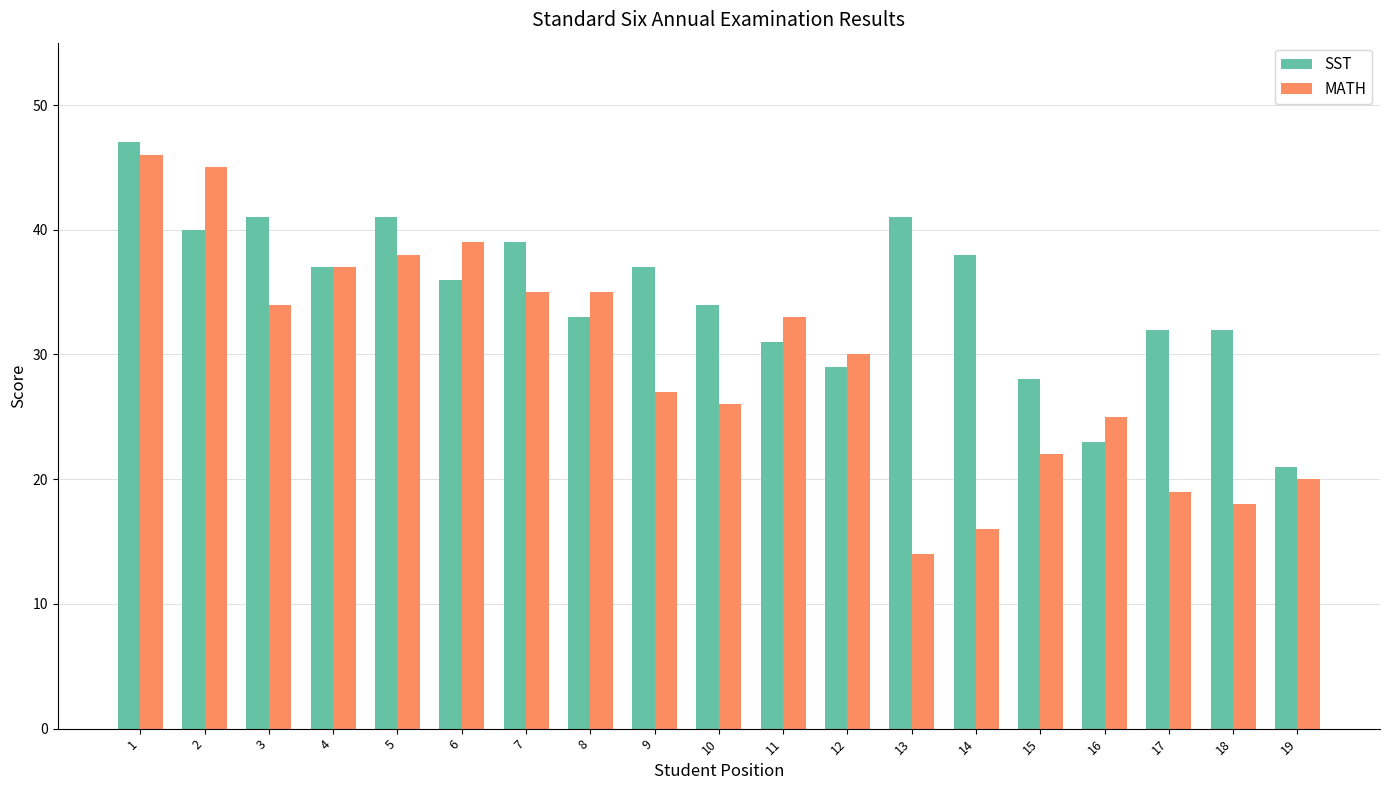

Reading left to right, transcribe all the data shown in this chart.

SST: 1=47	2=40	3=41	4=37	5=41	6=36	7=39	8=33	9=37	10=34	11=31	12=29	13=41	14=38	15=28	16=23	17=32	18=32	19=21
MATH: 1=46	2=45	3=34	4=37	5=38	6=39	7=35	8=35	9=27	10=26	11=33	12=30	13=14	14=16	15=22	16=25	17=19	18=18	19=20